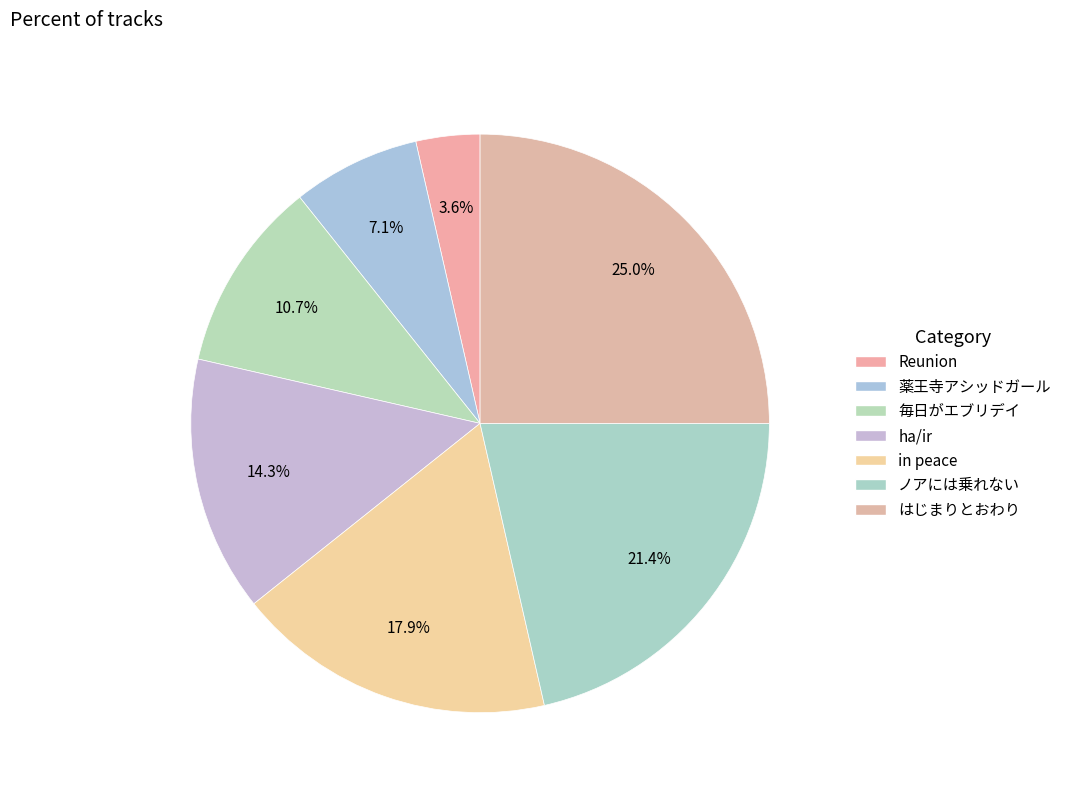

Combined, what portion of the pie is はじまりとおわり and in peace?

42.9%